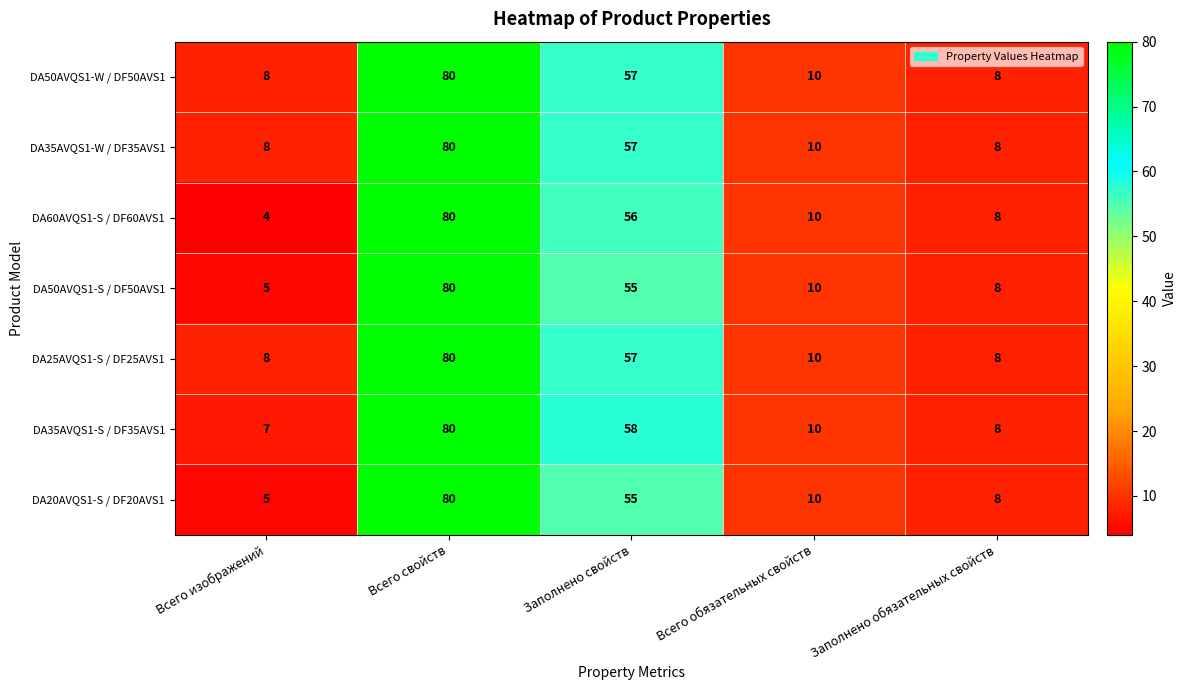

Is it true that DA50AVQS1-S / DF50AVS1 equals 48 at Всего свойств?

False